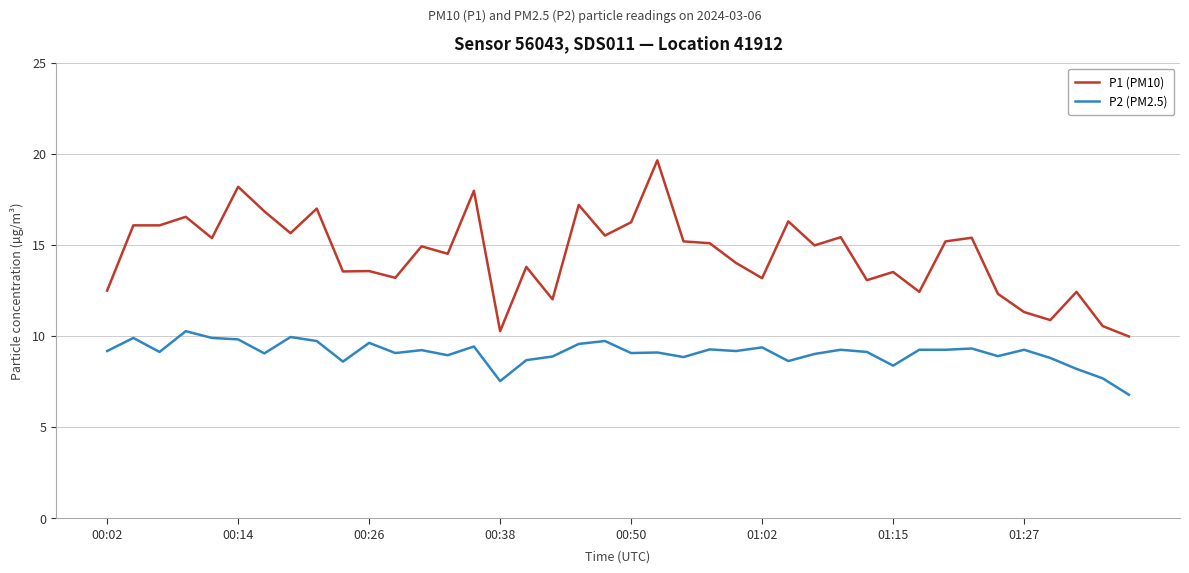

True or false: P2 (PM2.5) and P1 (PM10) cross at least once.

False